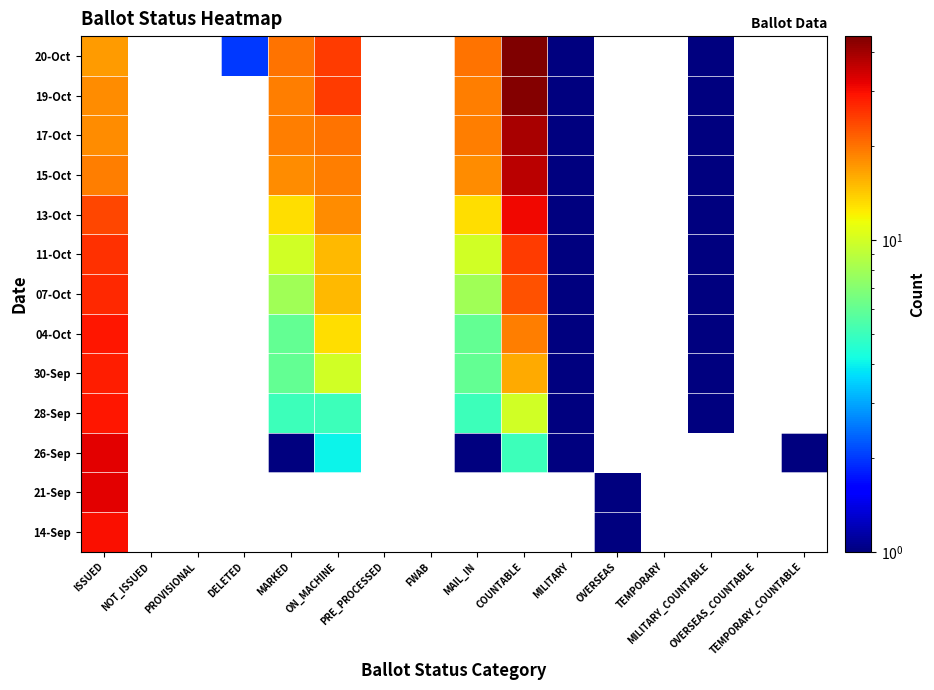

Which category has the lowest value across all series?

OVERSEAS